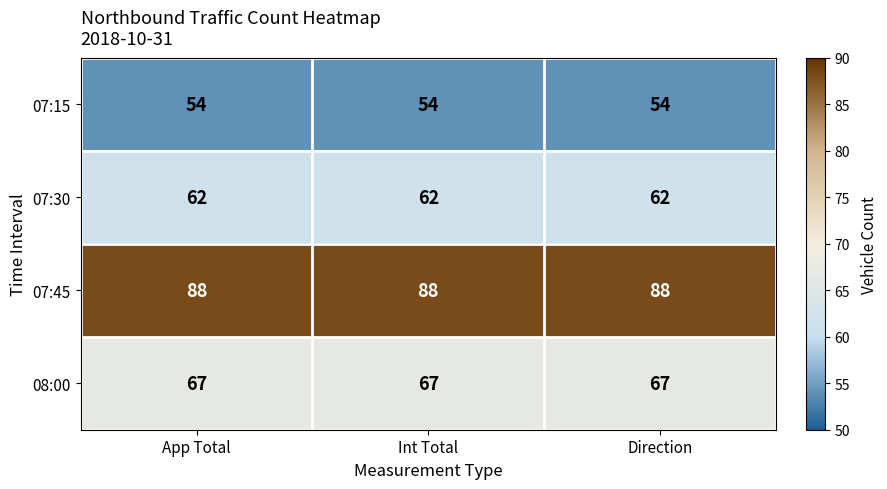

What is the total value across all series at App Total?

271